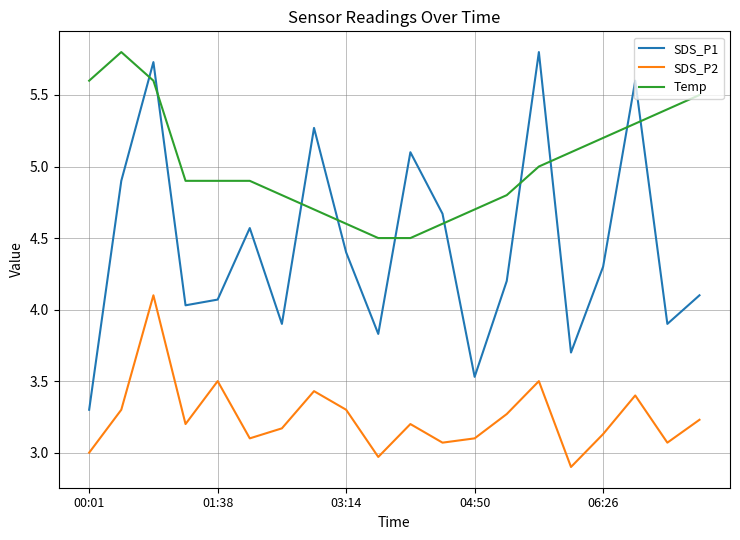

Which series has the largest total across all categories?

Temp